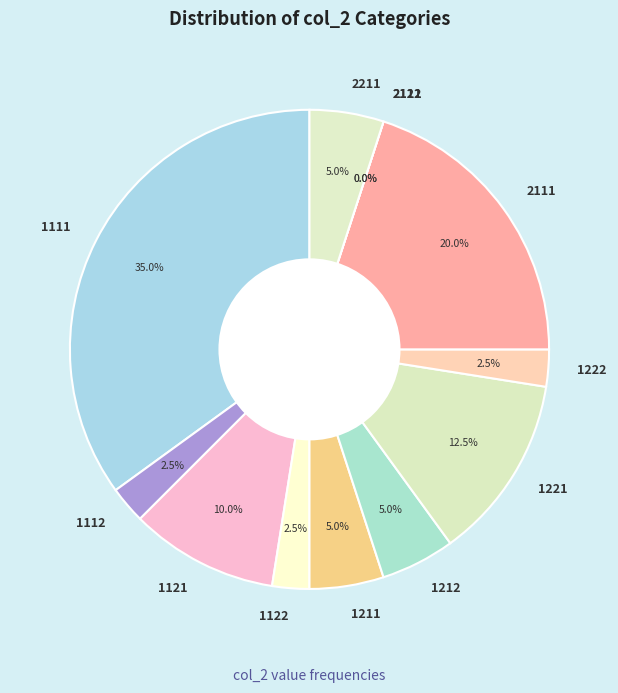

How many slices are in this pie chart?

12